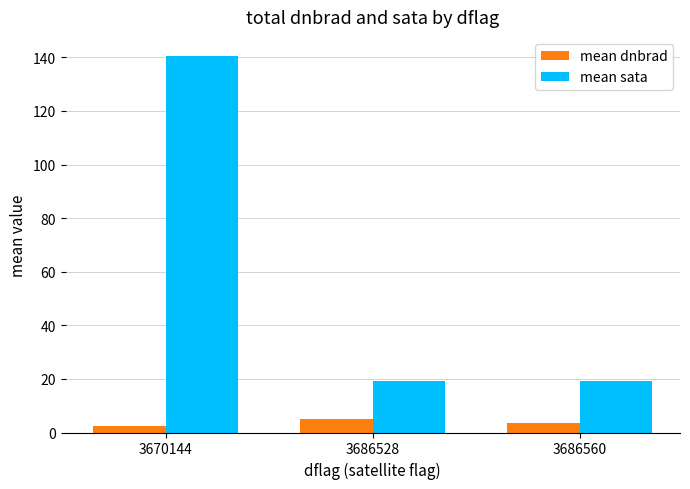

How many bars are there in total?

6